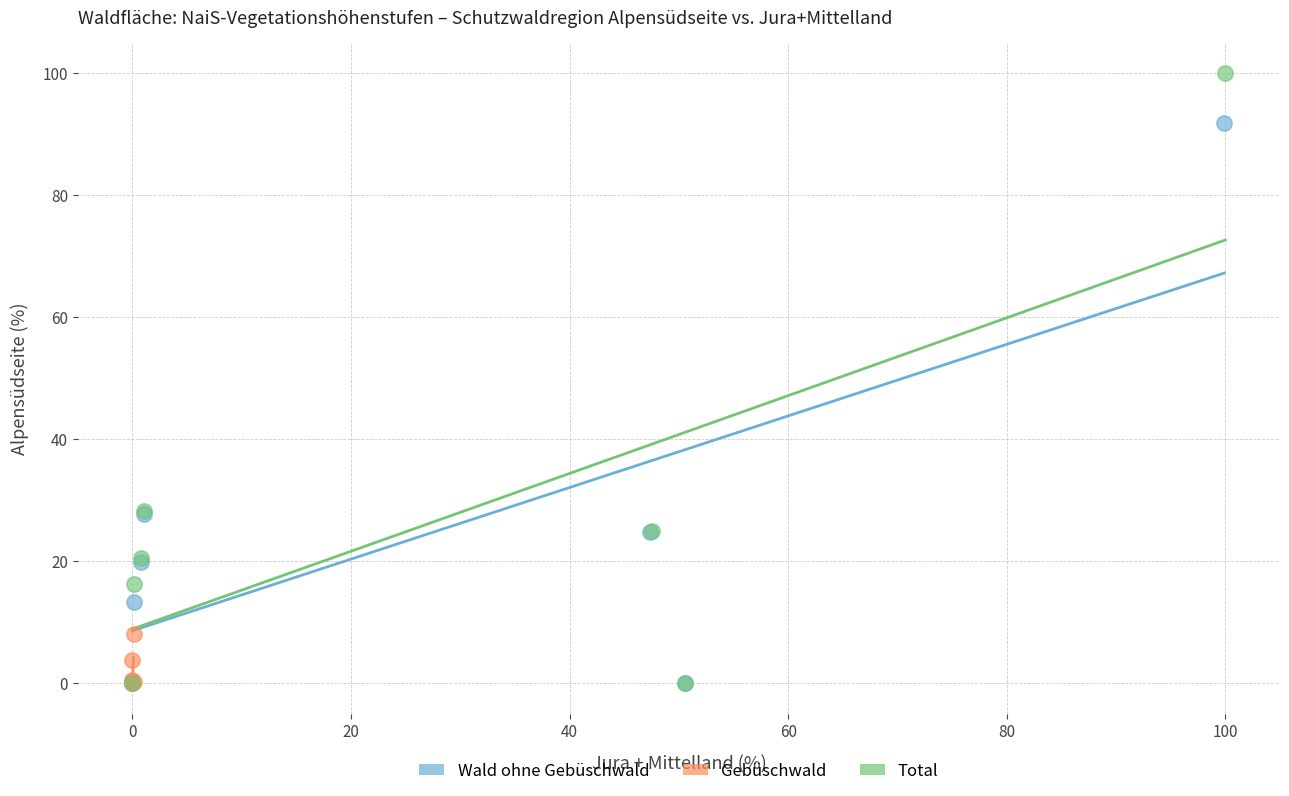

Which series has the widest spread of Y values?

Total